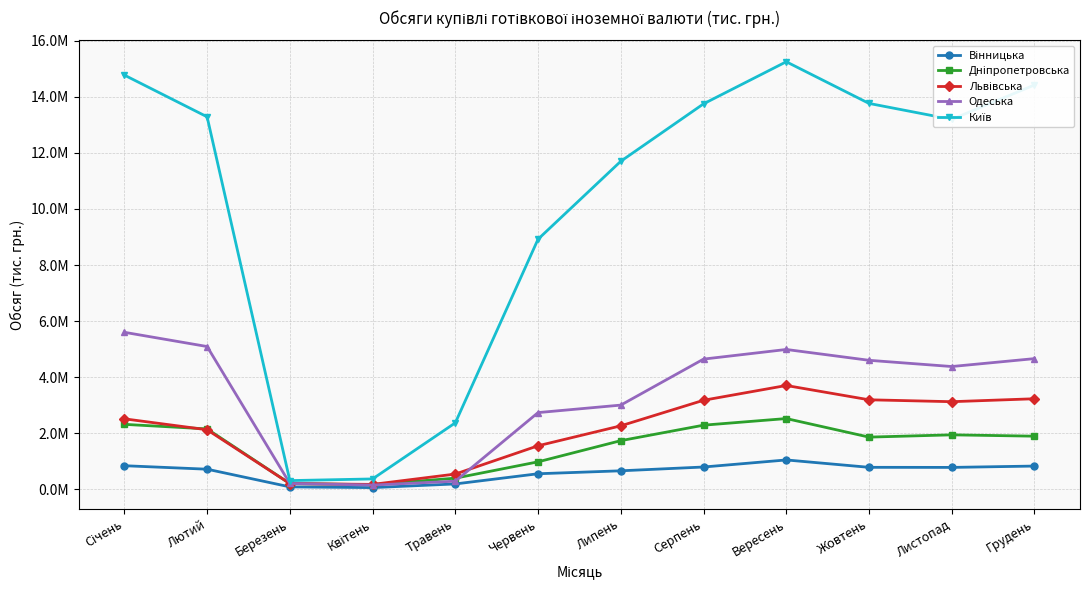

Does the chart have visible grid lines?

Yes